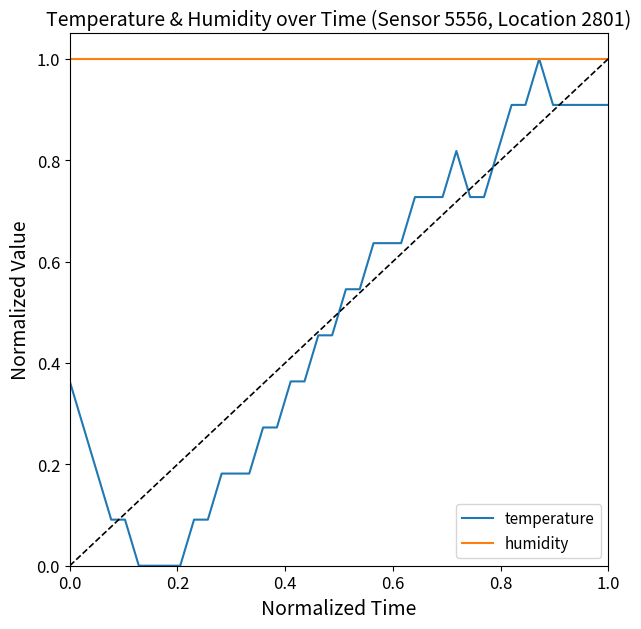

Which series has the largest total across all categories?

humidity